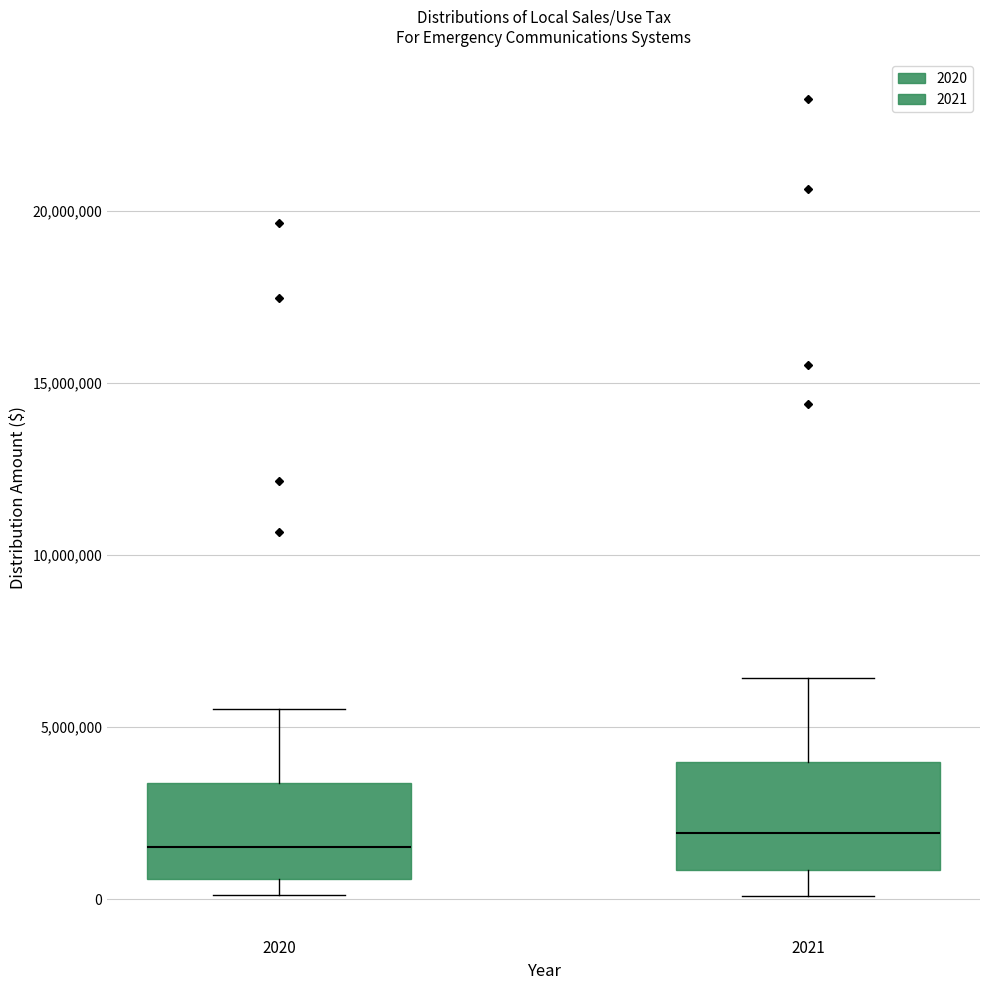

Where is the upper edge of the box at x = 2020 on the y-axis? The values are not printed on the chart, so give them approximately, as read against the axis.

3500000